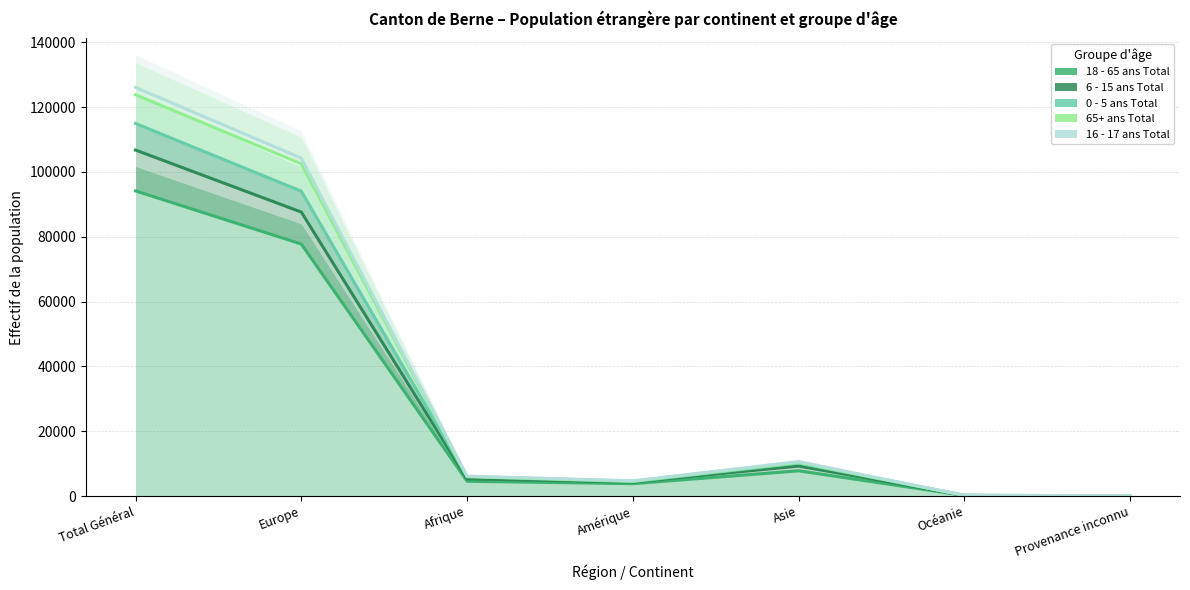

Which has a higher value, Océanie or Asie?

Asie